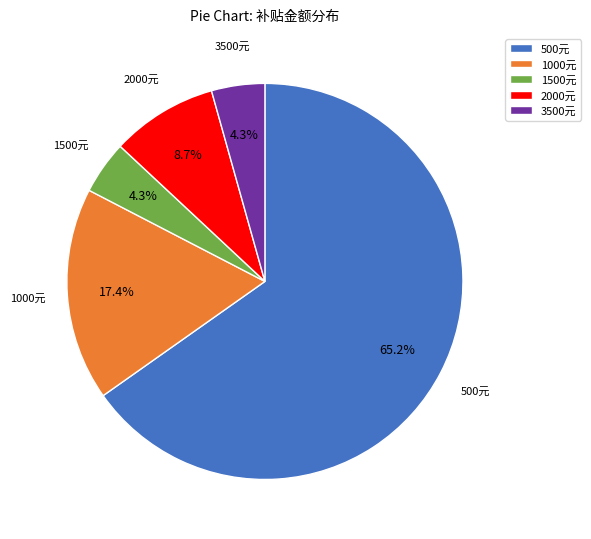

Which slice is the largest?

500元